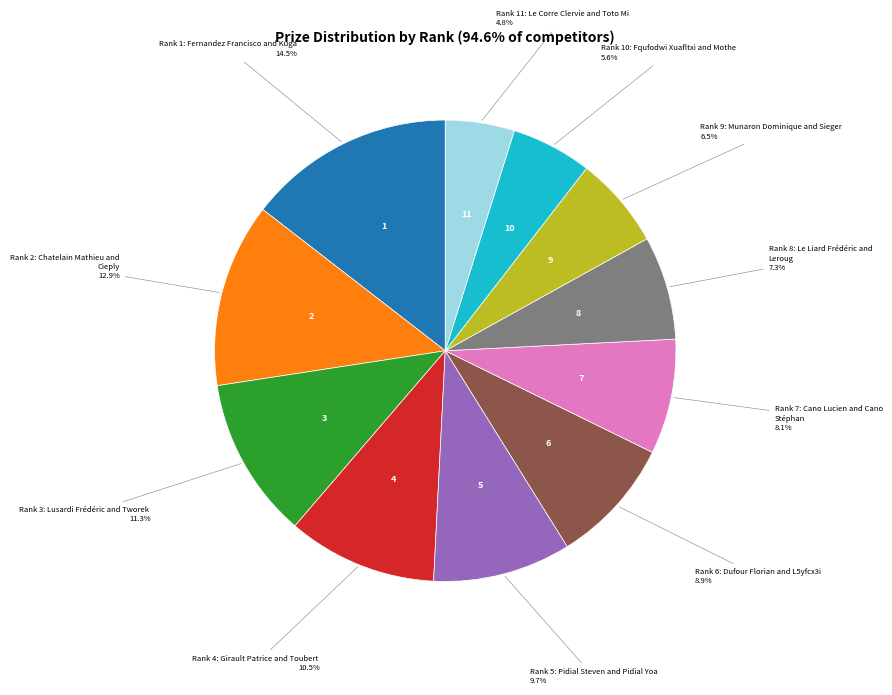

Does any single category account for the majority?

No